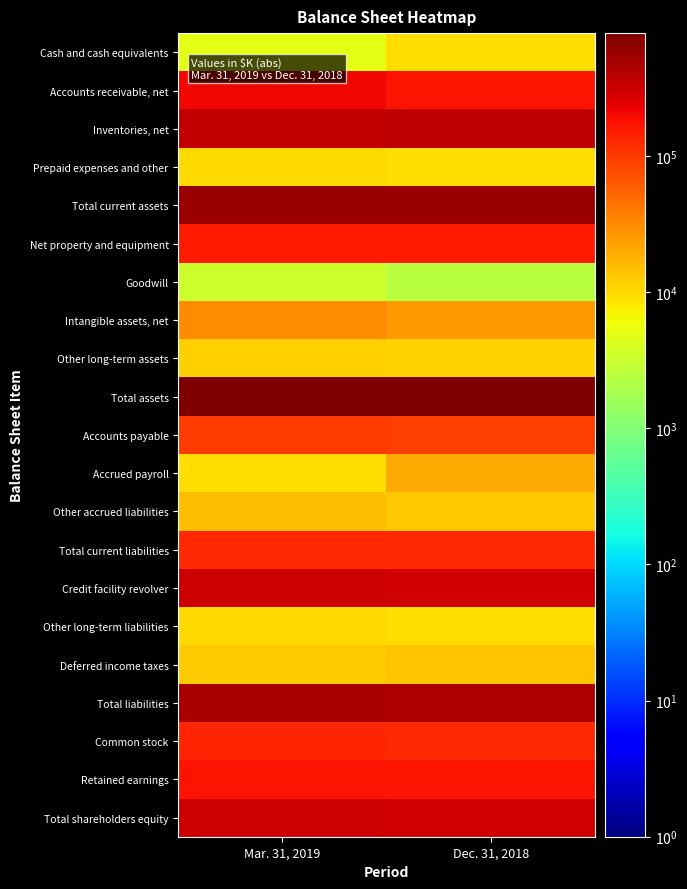

Reading left to right, list all the values displayed in this chart.

Cash and cash equivalents: Mar. 31, 2019=5113	Dec. 31, 2018=9319
Accounts receivable, net: Mar. 31, 2019=204448	Dec. 31, 2018=175252
Inventories, net: Mar. 31, 2019=342876	Dec. 31, 2018=368738
Prepaid expenses and other: Mar. 31, 2019=9886	Dec. 31, 2018=9460
Total current assets: Mar. 31, 2019=562323	Dec. 31, 2018=562769
Net property and equipment: Mar. 31, 2019=161707	Dec. 31, 2018=159609
Goodwill: Mar. 31, 2019=3264	Dec. 31, 2018=2358
Intangible assets, net: Mar. 31, 2019=30192	Dec. 31, 2018=24914
Other long-term assets: Mar. 31, 2019=11770	Dec. 31, 2018=11090
Total assets: Mar. 31, 2019=799362	Dec. 31, 2018=760740
Accounts payable: Mar. 31, 2019=99524	Dec. 31, 2018=95367
Accrued payroll: Mar. 31, 2019=9346	Dec. 31, 2018=19665
Other accrued liabilities: Mar. 31, 2019=14974	Dec. 31, 2018=13395
Total current liabilities: Mar. 31, 2019=129705	Dec. 31, 2018=128427
Credit facility revolver: Mar. 31, 2019=313269	Dec. 31, 2018=302530
Other long-term liabilities: Mar. 31, 2019=10225	Dec. 31, 2018=9327
Deferred income taxes: Mar. 31, 2019=12686	Dec. 31, 2018=13465
Total liabilities: Mar. 31, 2019=490162	Dec. 31, 2018=453749
Common stock: Mar. 31, 2019=132275	Dec. 31, 2018=130778
Retained earnings: Mar. 31, 2019=178199	Dec. 31, 2018=176345
Total shareholders equity: Mar. 31, 2019=309200	Dec. 31, 2018=306991